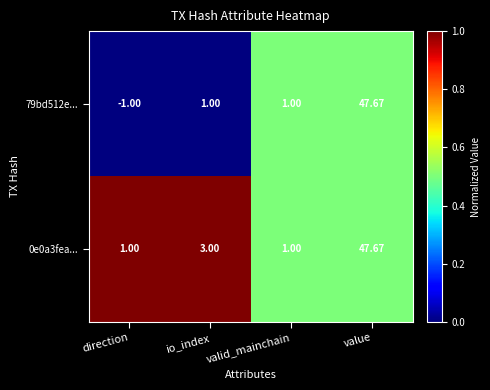

At which label is 0e0a3fea... closest to 24?

io_index